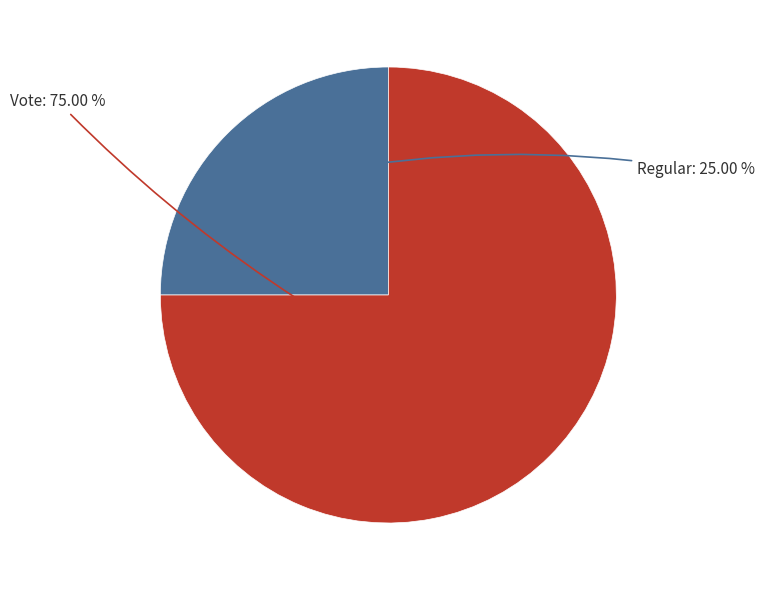

To the nearest percent, what is the difference between the Vote and Regular slice percentages?

50%